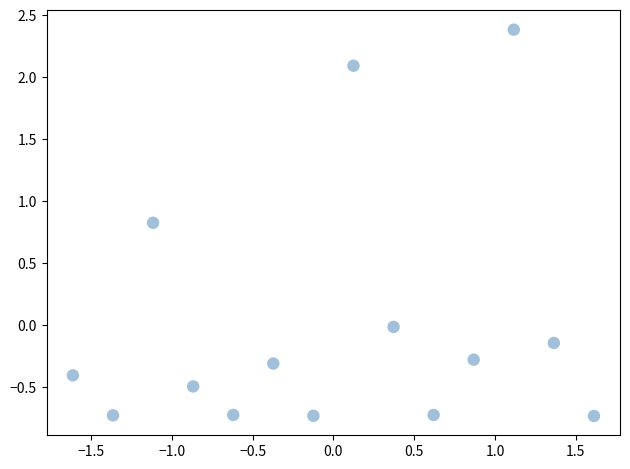

What is the range of X values (max minus min)?

3.2